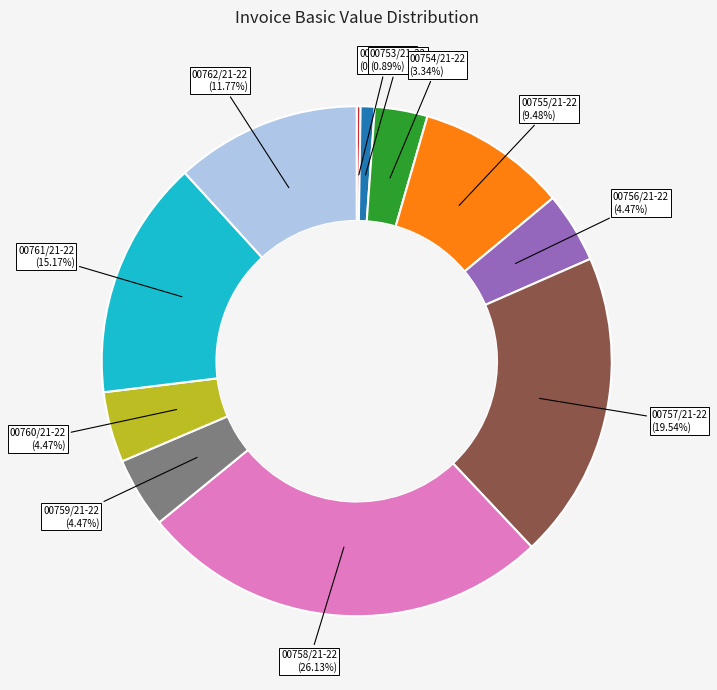

Combined, do 00755/21-22 (9.48%) and 00759/21-22 (4.47%) account for over 50%?

No